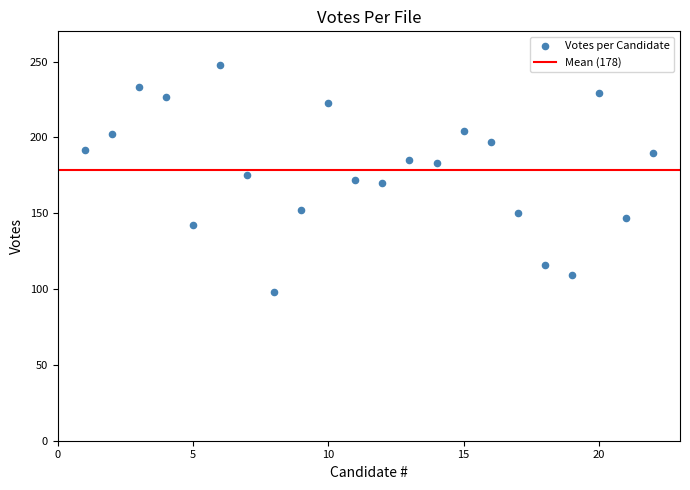

What is the range of X values (max minus min)?

21